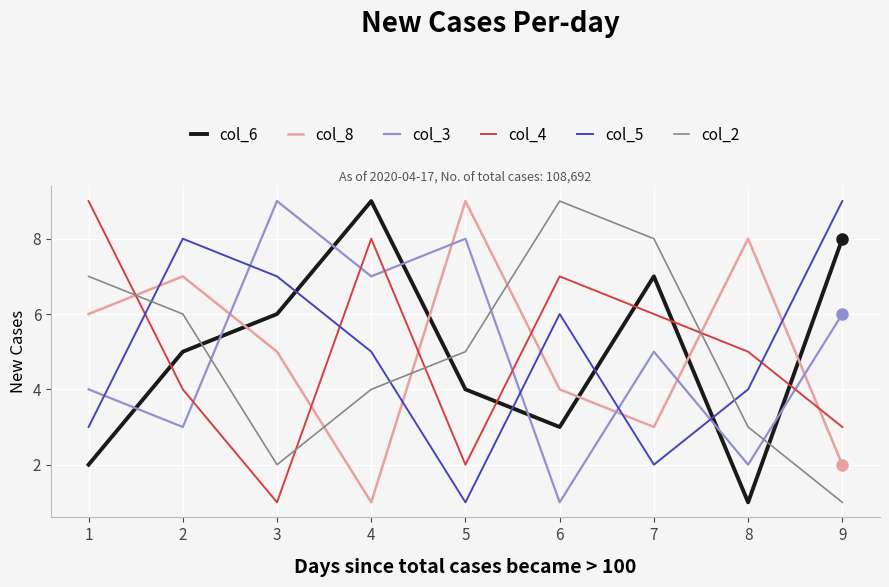

What are all the series names shown in the legend?

col_6, col_8, col_3, col_4, col_5, col_2